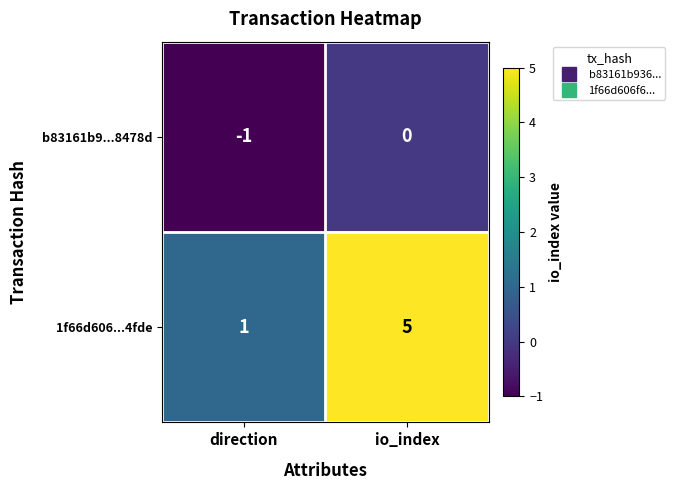

Count the number of categories in the chart.

2